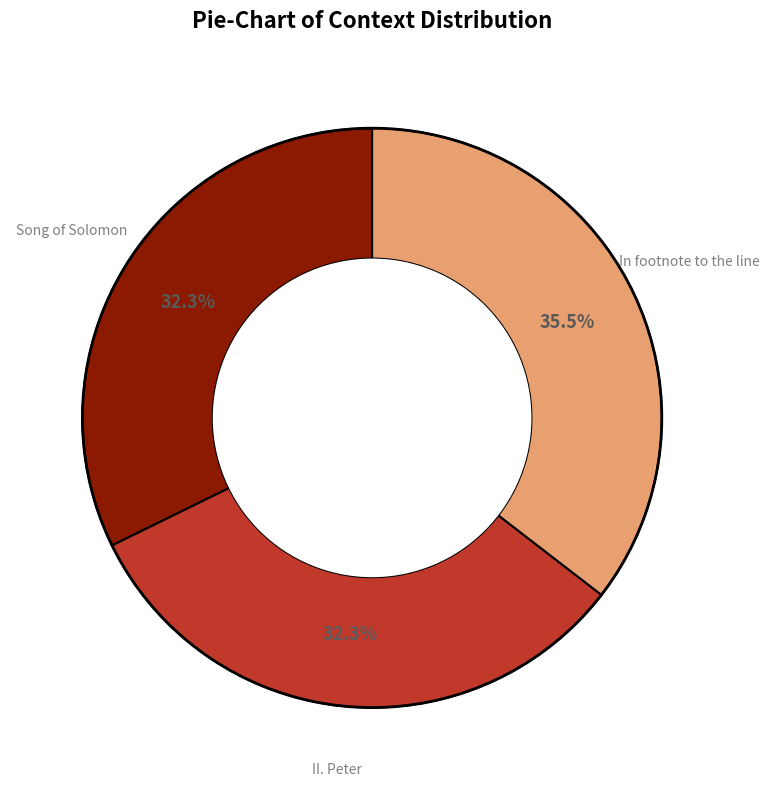

Does any single category account for the majority?

No